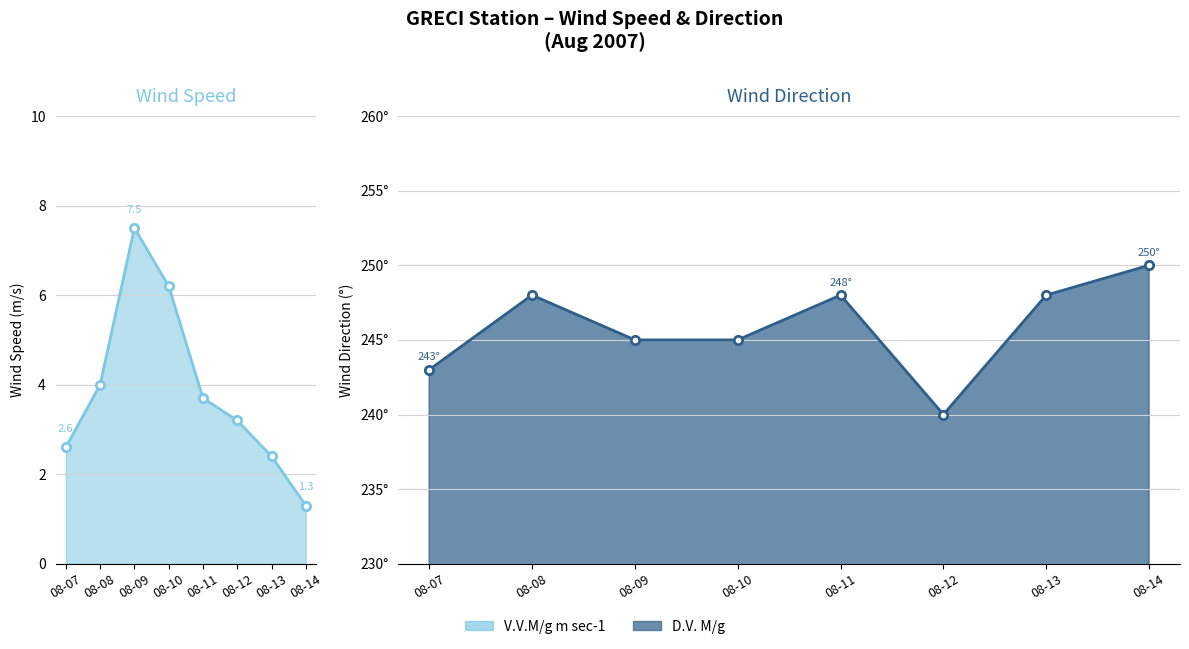

How many lines are shown in the chart?

2